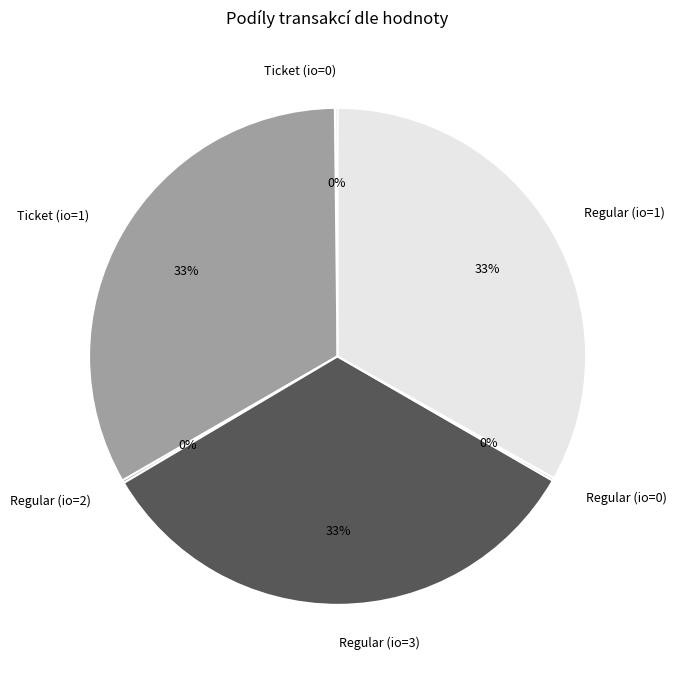

Does any single category account for the majority?

No